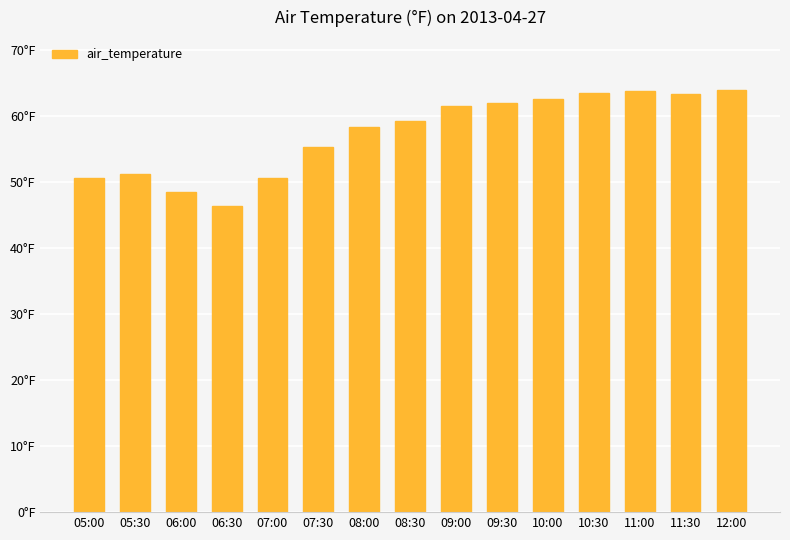

What is the difference between the values at 11:00 and 07:00?

13.2